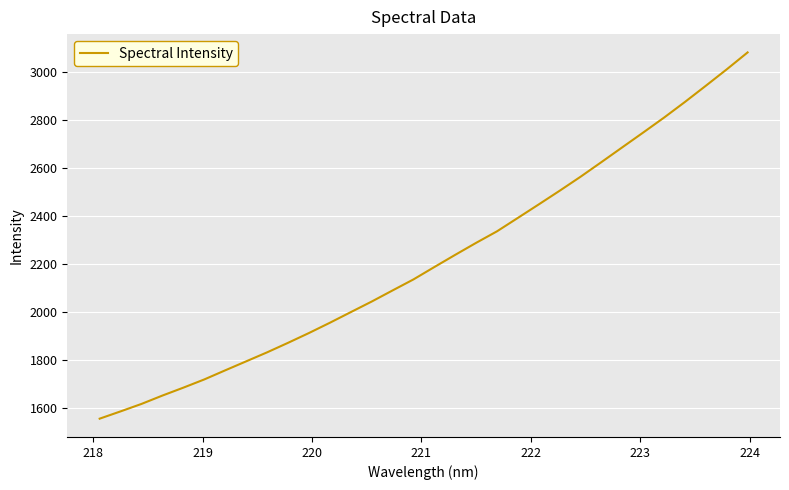

What is the difference between the maximum and minimum values?

1524.5